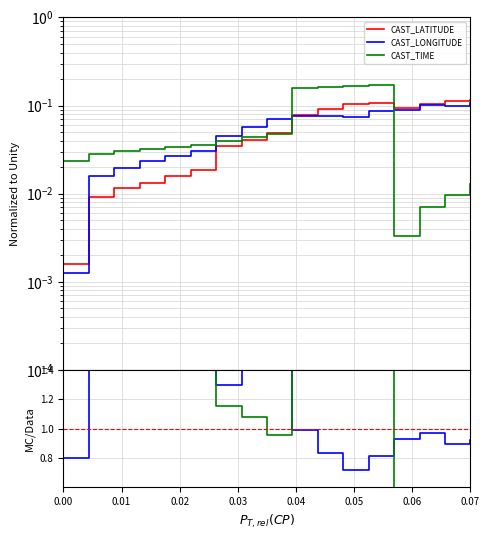

How many distinct data groups are displayed?

3